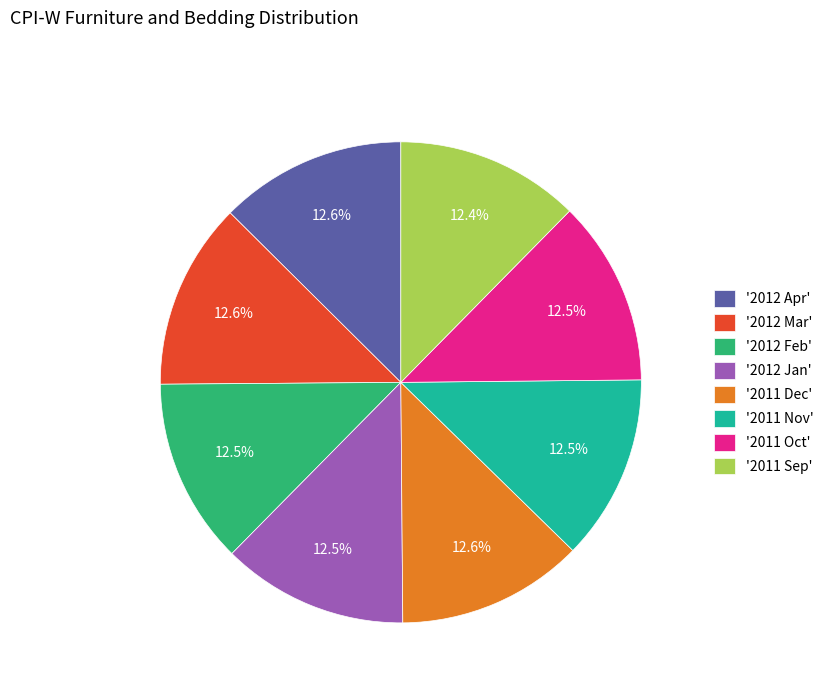

Combined, do '2011 Sep' and '2012 Jan' account for over 50%?

No